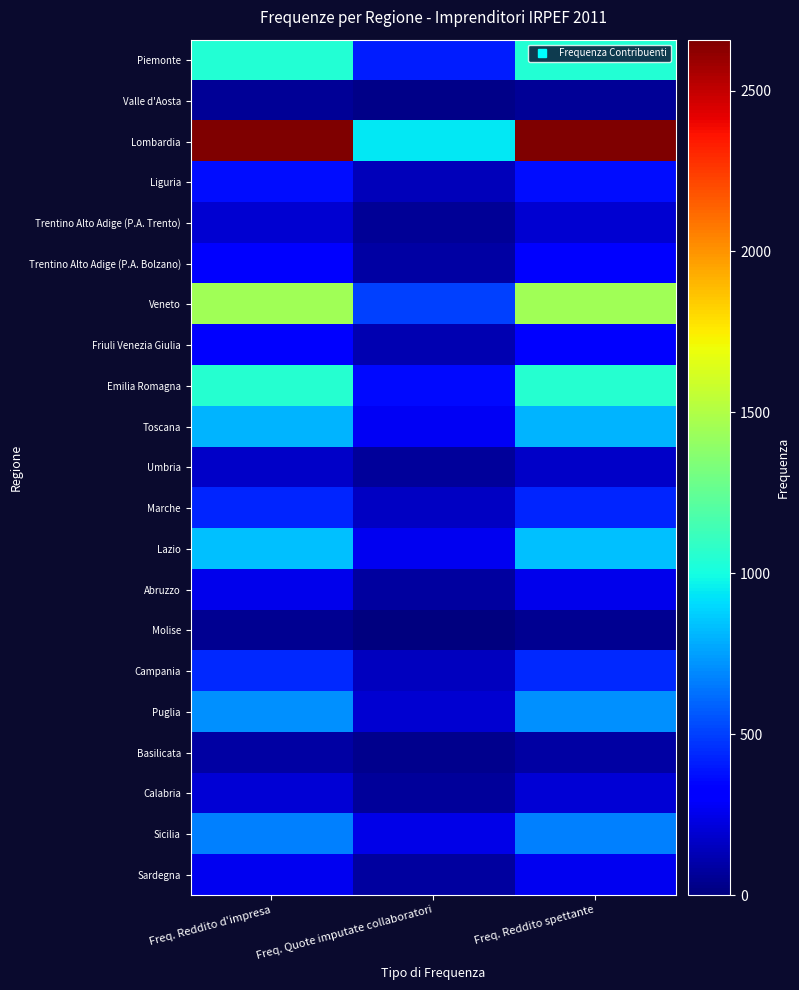

Reading right to left, extract all data points from this chart.

Piemonte: Freq. Reddito spettante=1044	Freq. Quote imputate collaboratori=410	Freq. Reddito d'impresa=1044
Valle d'Aosta: Freq. Reddito spettante=56	Freq. Quote imputate collaboratori=25	Freq. Reddito d'impresa=56
Lombardia: Freq. Reddito spettante=2658	Freq. Quote imputate collaboratori=939	Freq. Reddito d'impresa=2658
Liguria: Freq. Reddito spettante=365	Freq. Quote imputate collaboratori=142	Freq. Reddito d'impresa=365
Trentino Alto Adige (P.A. Trento): Freq. Reddito spettante=187	Freq. Quote imputate collaboratori=59	Freq. Reddito d'impresa=187
Trentino Alto Adige (P.A. Bolzano): Freq. Reddito spettante=314	Freq. Quote imputate collaboratori=92	Freq. Reddito d'impresa=314
Veneto: Freq. Reddito spettante=1445	Freq. Quote imputate collaboratori=505	Freq. Reddito d'impresa=1445
Friuli Venezia Giulia: Freq. Reddito spettante=337	Freq. Quote imputate collaboratori=118	Freq. Reddito d'impresa=337
Emilia Romagna: Freq. Reddito spettante=1056	Freq. Quote imputate collaboratori=360	Freq. Reddito d'impresa=1056
Toscana: Freq. Reddito spettante=806	Freq. Quote imputate collaboratori=277	Freq. Reddito d'impresa=806
Umbria: Freq. Reddito spettante=167	Freq. Quote imputate collaboratori=63	Freq. Reddito d'impresa=167
Marche: Freq. Reddito spettante=428	Freq. Quote imputate collaboratori=166	Freq. Reddito d'impresa=428
Lazio: Freq. Reddito spettante=841	Freq. Quote imputate collaboratori=267	Freq. Reddito d'impresa=841
Abruzzo: Freq. Reddito spettante=251	Freq. Quote imputate collaboratori=83	Freq. Reddito d'impresa=251
Molise: Freq. Reddito spettante=46	Freq. Quote imputate collaboratori=10	Freq. Reddito d'impresa=46
Campania: Freq. Reddito spettante=439	Freq. Quote imputate collaboratori=148	Freq. Reddito d'impresa=439
Puglia: Freq. Reddito spettante=709	Freq. Quote imputate collaboratori=197	Freq. Reddito d'impresa=709
Basilicata: Freq. Reddito spettante=89	Freq. Quote imputate collaboratori=38	Freq. Reddito d'impresa=89
Calabria: Freq. Reddito spettante=203	Freq. Quote imputate collaboratori=69	Freq. Reddito d'impresa=203
Sicilia: Freq. Reddito spettante=672	Freq. Quote imputate collaboratori=244	Freq. Reddito d'impresa=672
Sardegna: Freq. Reddito spettante=269	Freq. Quote imputate collaboratori=82	Freq. Reddito d'impresa=269